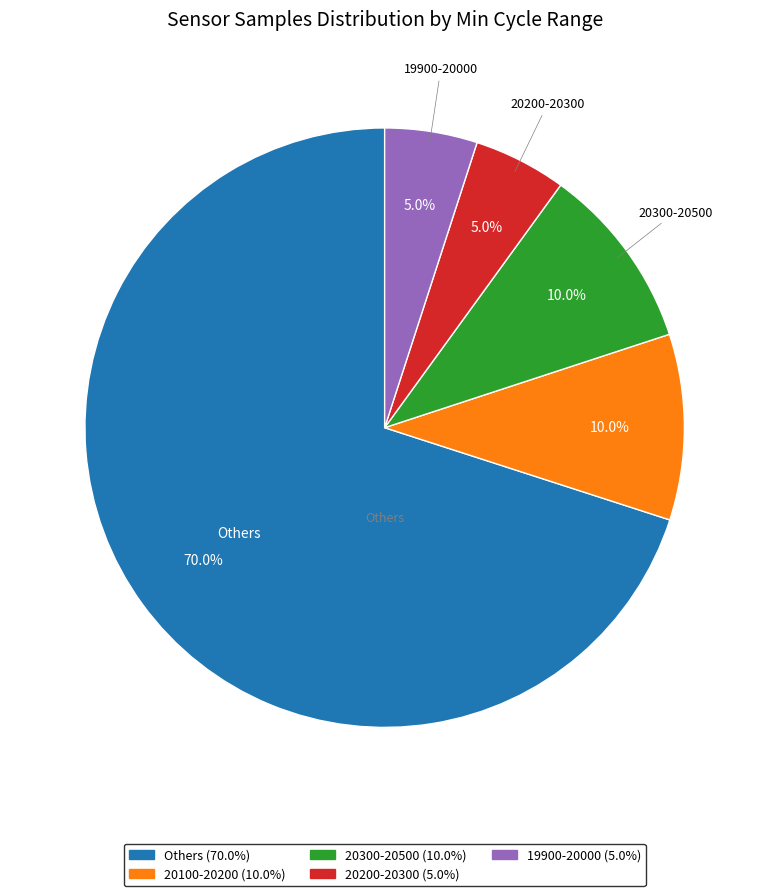

Does any single category account for the majority?

Yes